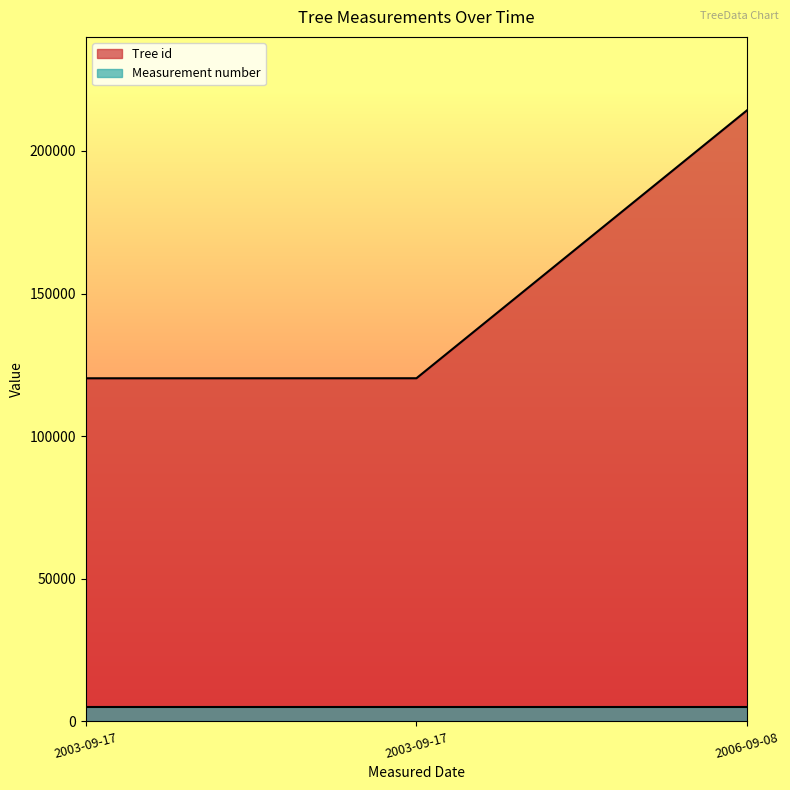

What is the greatest value displayed?

214286